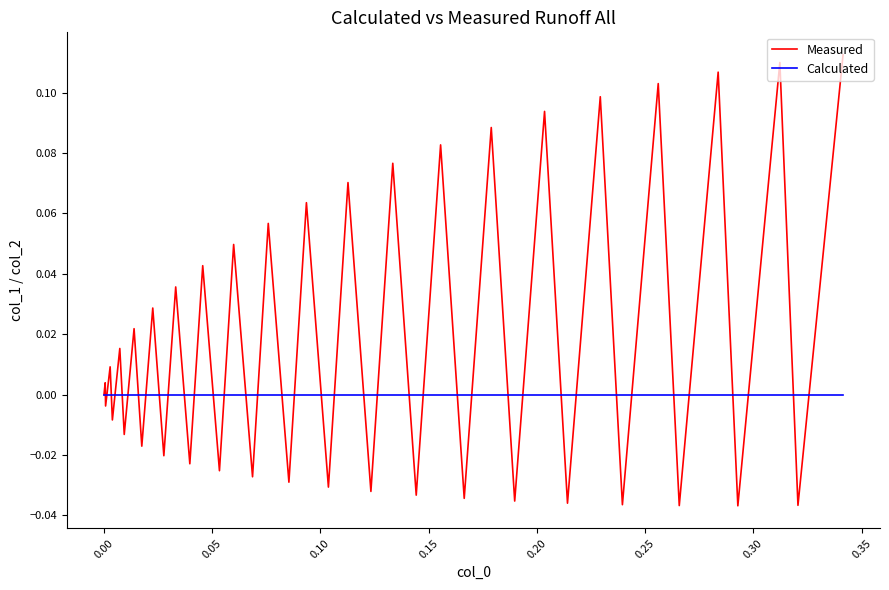

Rank the series by their maximum value, from highest to lowest.

Measured, Calculated